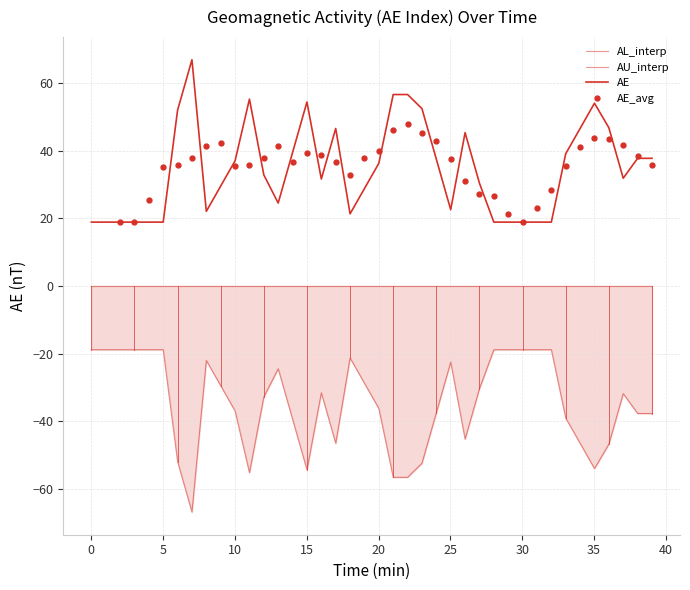

At how many categories does at least one series exceed -21?

40